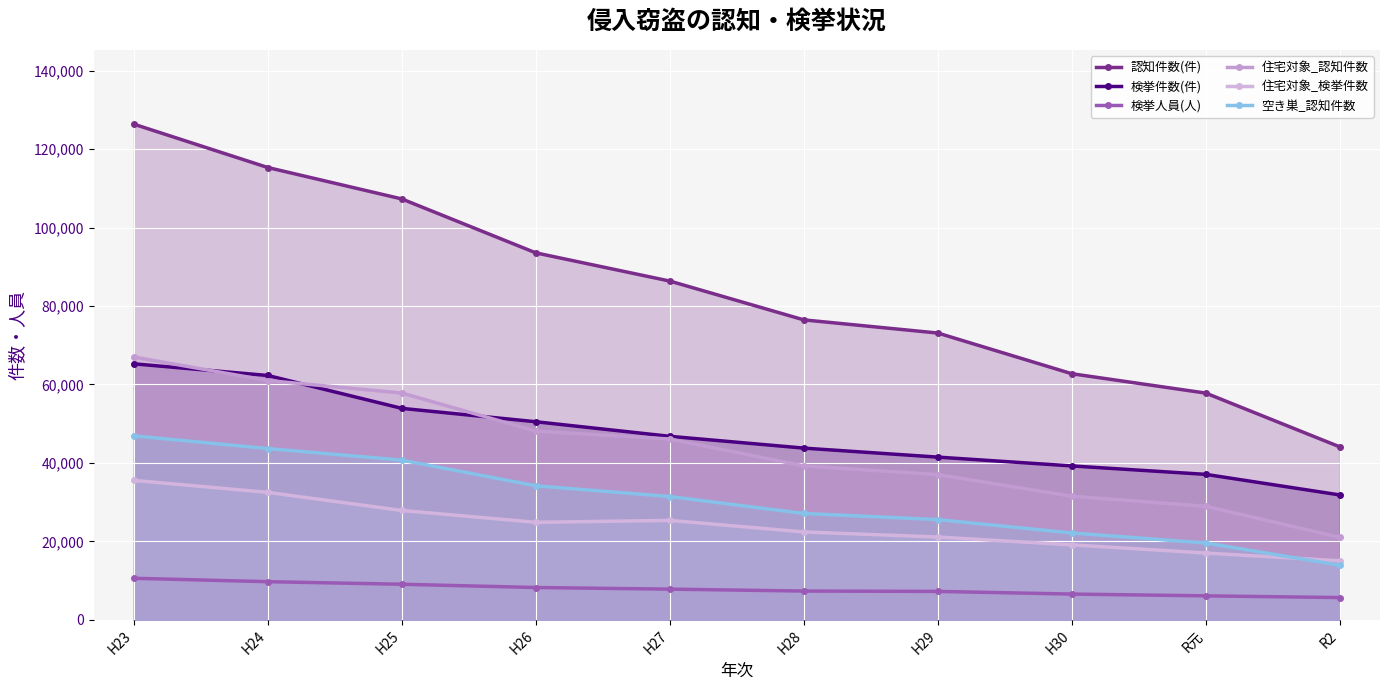

What is the lowest value of the 認知件数(件) series?

44093